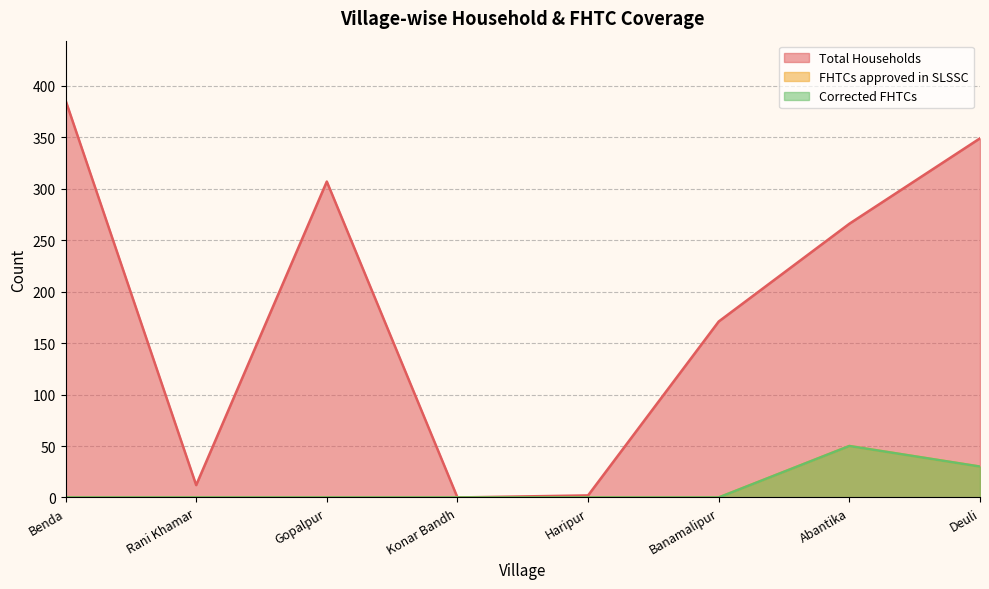

Reading right to left, what are all the values shown in this chart?

Total Households: Deuli=349	Abantika=266	Banamalipur=171	Haripur=2	Konar Bandh=0	Gopalpur=307	Rani Khamar=12	Benda=386
FHTCs approved in SLSSC: Deuli=30	Abantika=50	Banamalipur=0	Haripur=0	Konar Bandh=0	Gopalpur=0	Rani Khamar=0	Benda=0
Corrected FHTCs: Deuli=30	Abantika=50	Banamalipur=0	Haripur=0	Konar Bandh=0	Gopalpur=0	Rani Khamar=0	Benda=0